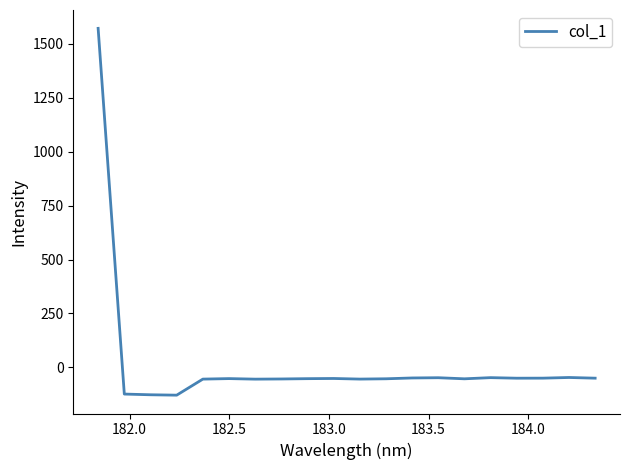

What is the maximum value shown in the chart?

1571.9